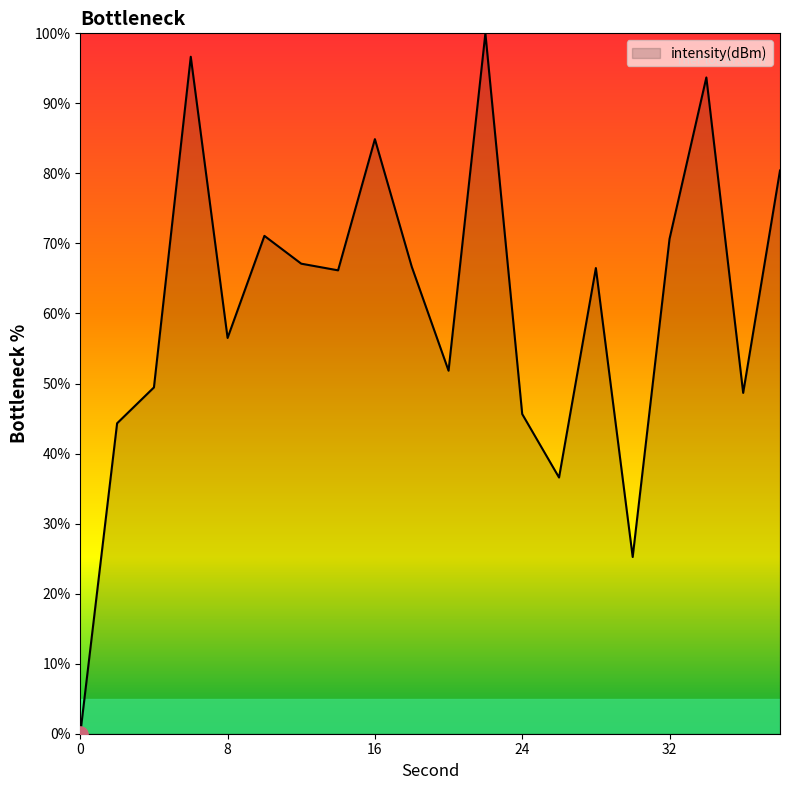

What is the greatest value displayed?

100.0